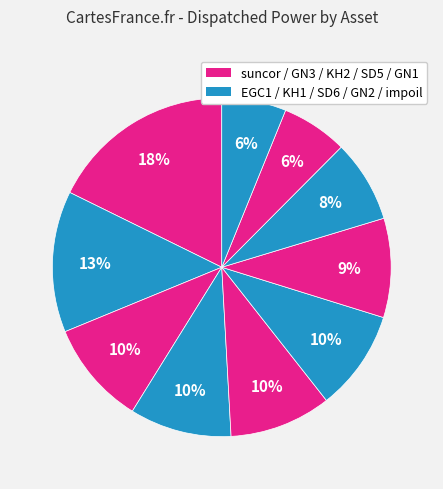

How many slices are in this pie chart?

10